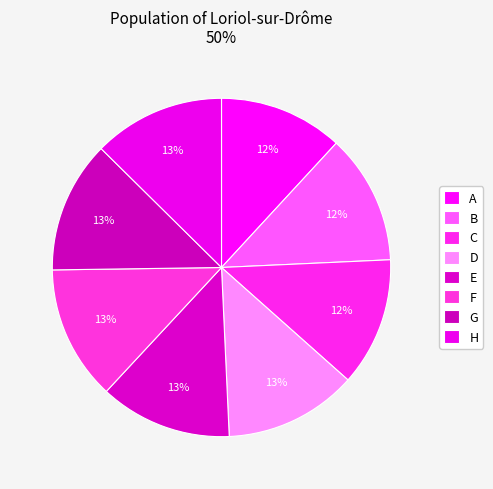

Count the number of slices in the pie.

8